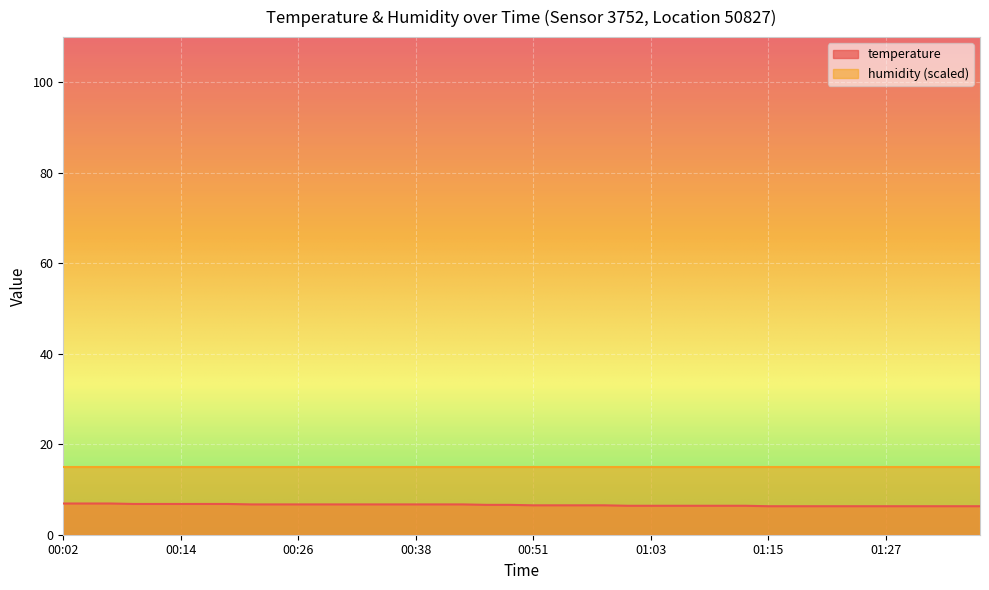

What is the change in value from 00:02 to 00:41?

-0.2